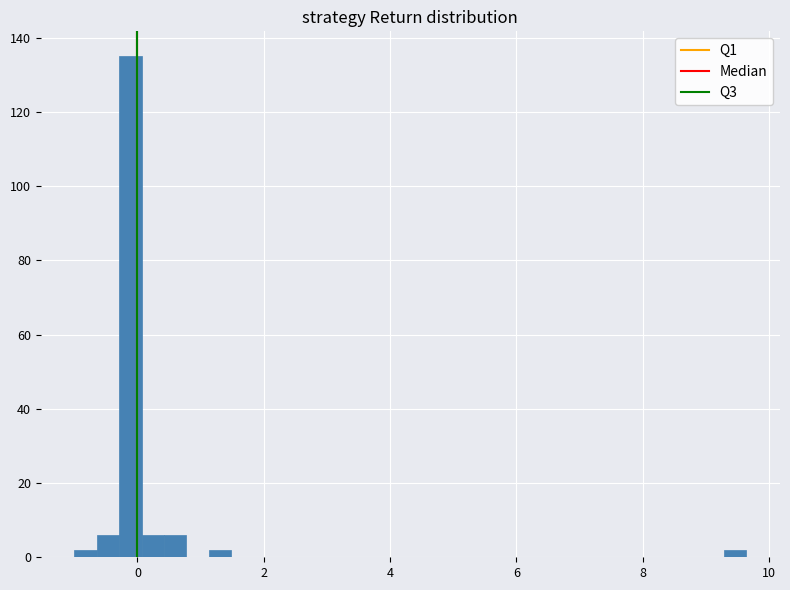

Read against the x-axis, roughly where is the centre of the tallest bar?

-0.2